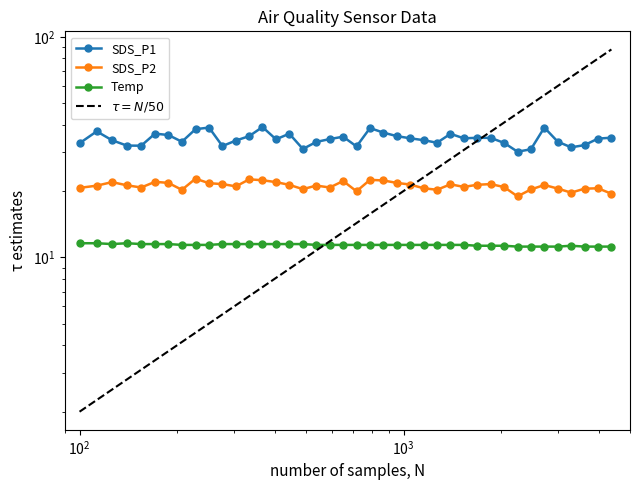

What is the difference between the maximum and minimum values in the Temp series?

0.4